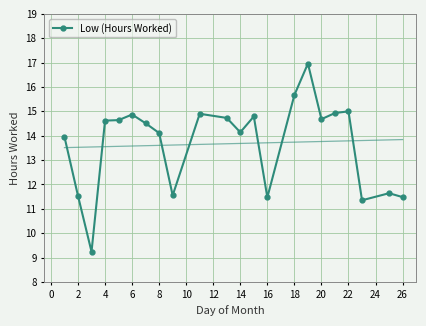

What is the minimum value for Low (Hours Worked)?

9.2